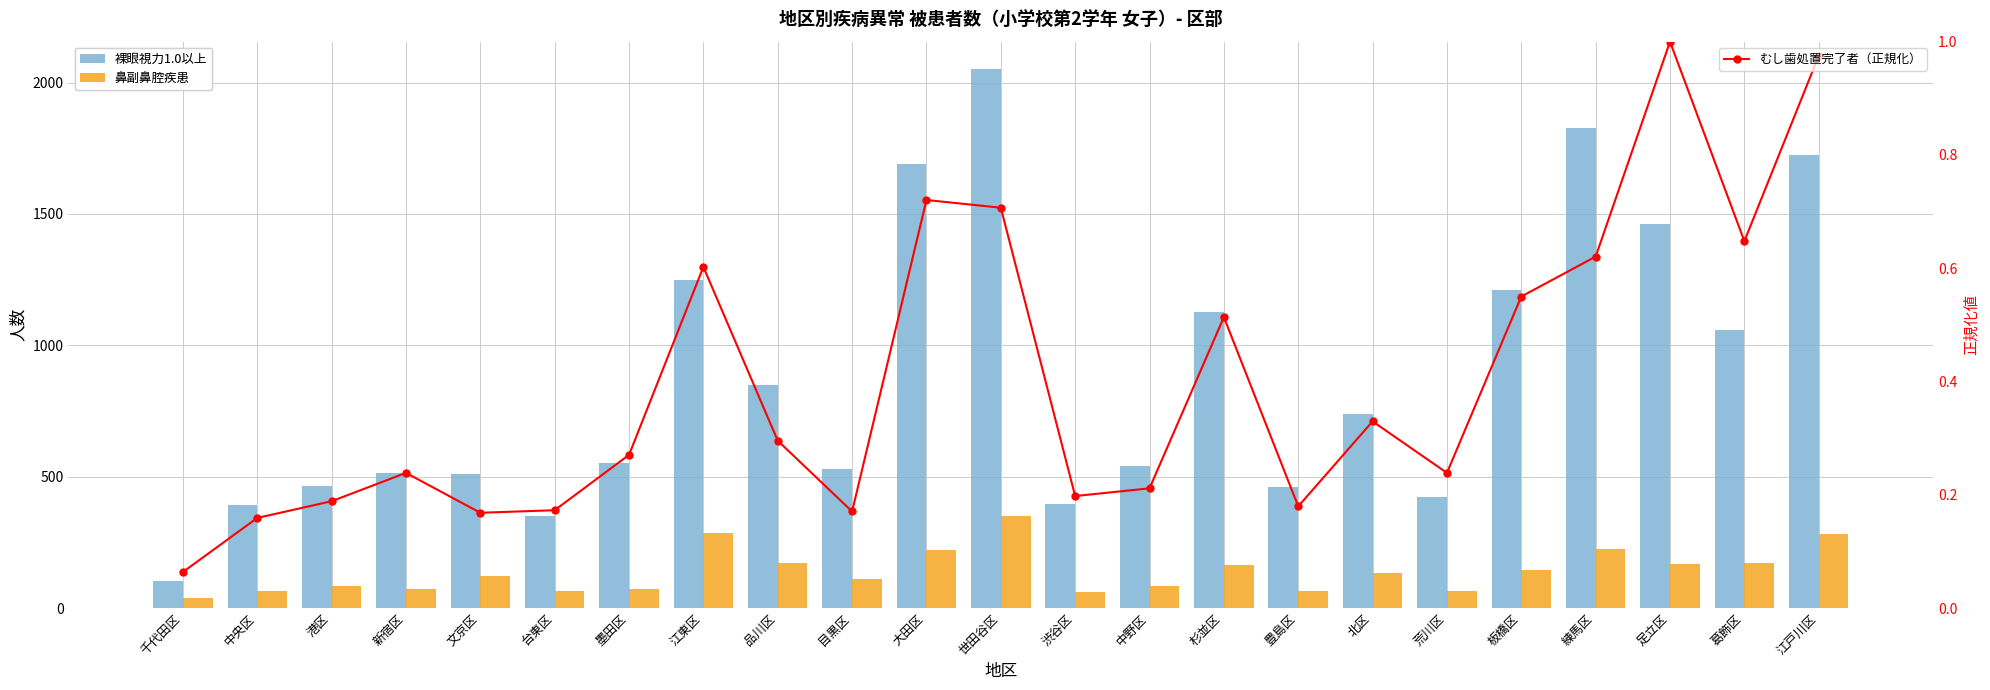

Reading left to right, extract all data points from this chart.

裸眼視力1.0以上: 103.0	394.0	465.0	514.0	511.0	352.0	551.0	1249.0	849.0	528.0	1690.0	2053.0	395.0	540.0	1125.0	460.0	737.0	422.0	1211.0	1826.0	1463.0	1059.0	1724.0
鼻副鼻腔疾患: 40.0	64.0	85.0	71.0	122.0	64.0	71.0	284.0	170.0	110.0	220.0	349.0	62.0	82.0	163.0	66.0	133.0	64.0	143.0	223.0	169.0	170.0	281.0
むし歯処置完了者（正規化）: 0.1	0.2	0.2	0.2	0.2	0.2	0.3	0.6	0.3	0.2	0.7	0.7	0.2	0.2	0.5	0.2	0.3	0.2	0.6	0.6	1.0	0.6	1.0